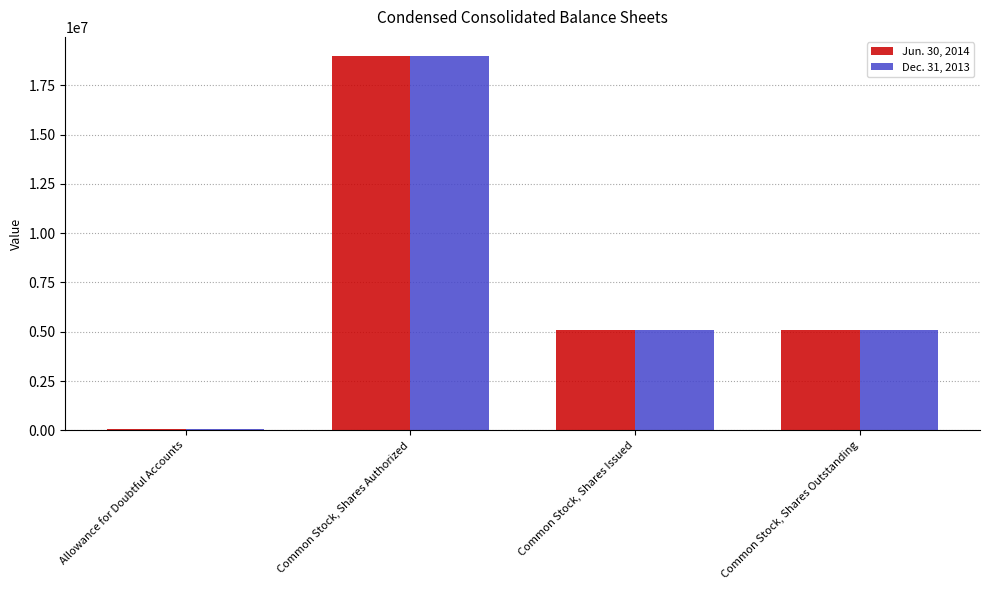

Read the Dec. 31, 2013 value at Common Stock, Shares Issued.

5101770